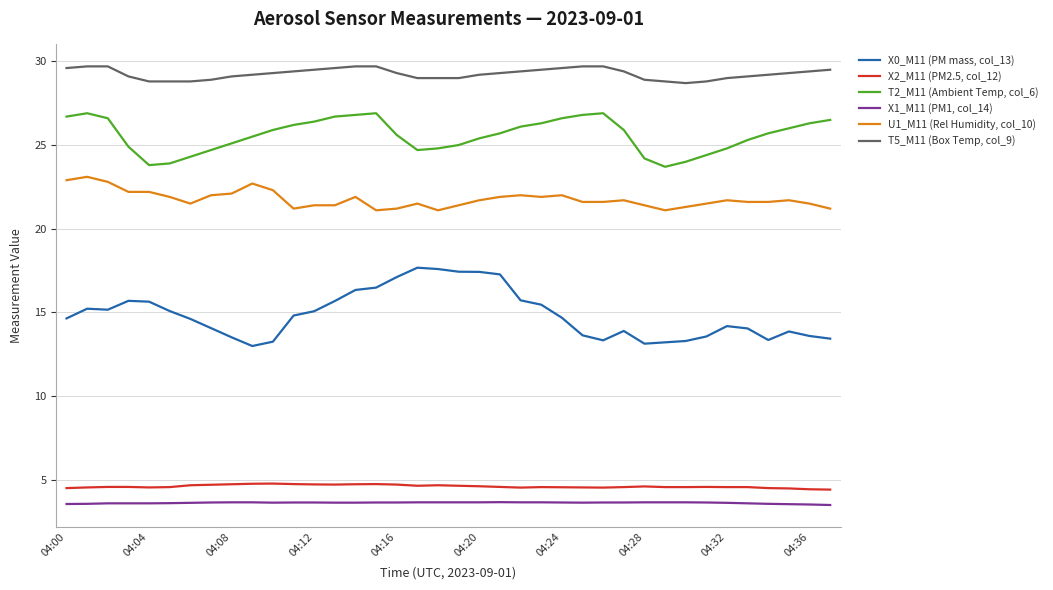

True or false: T5_M11 (Box Temp, col_9) and X1_M11 (PM1, col_14) intersect in this chart.

False